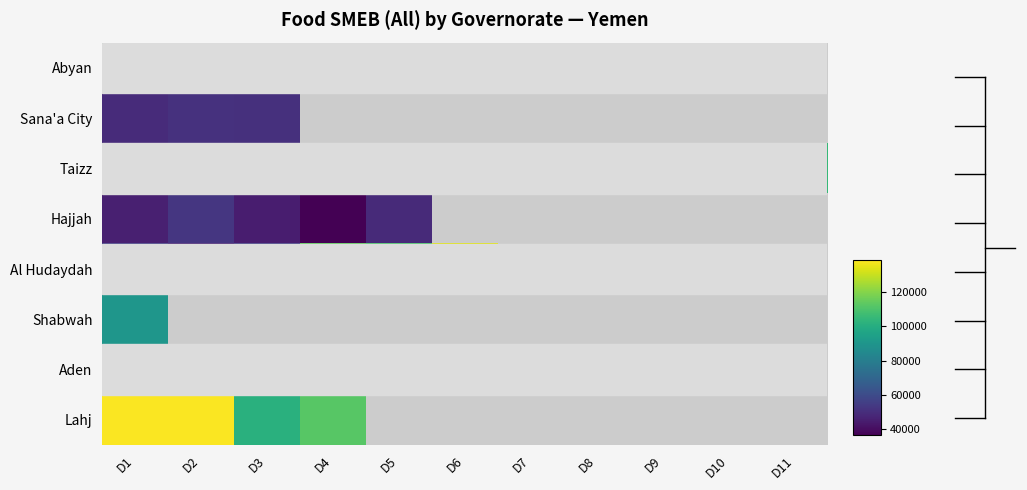

At how many categories does at least one series exceed 70541?

11